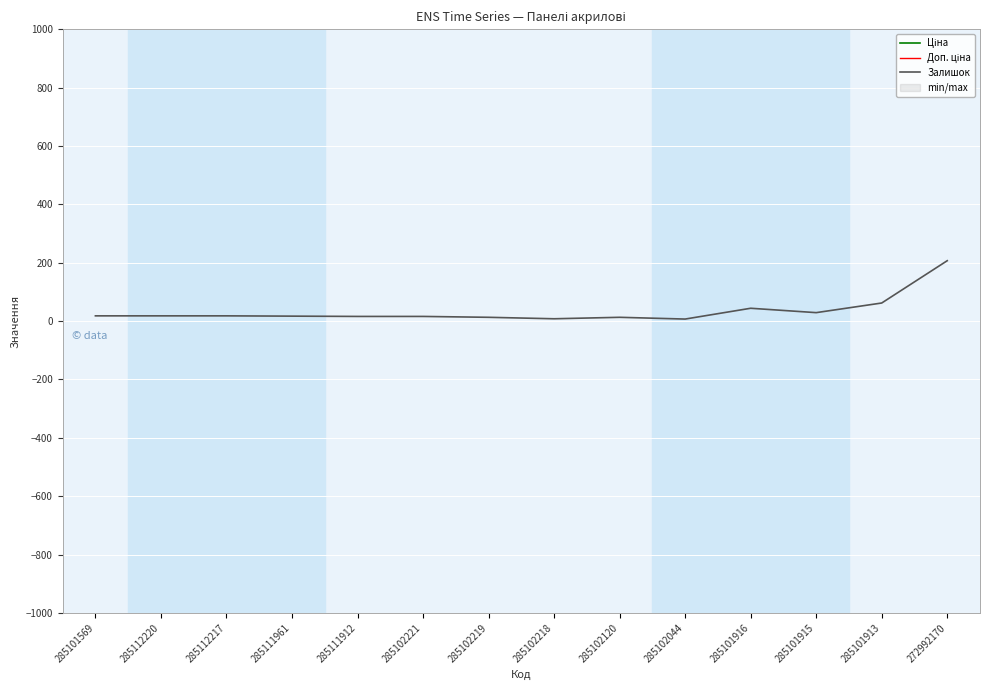

What is the difference between the second highest and second lowest values in the Доп. ціна series?

1187.6